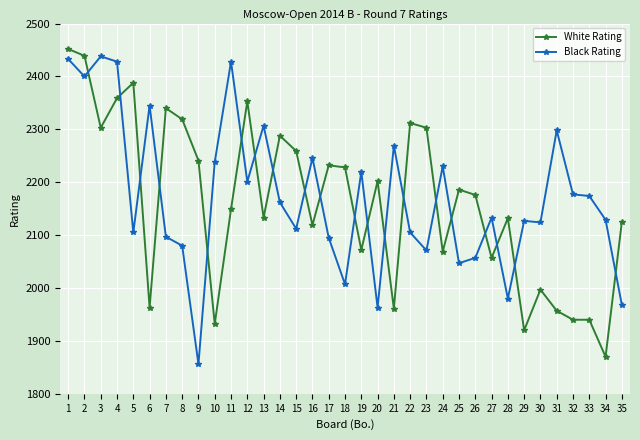

List the series in order of their overall mean, highest first.

Black Rating, White Rating